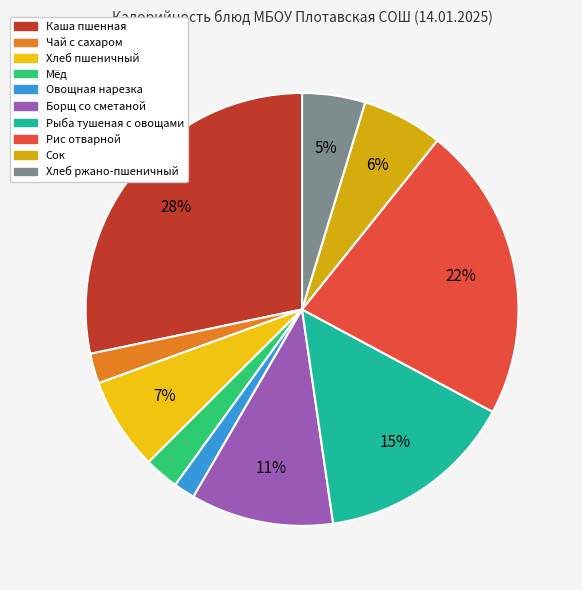

Is Каша пшенная the majority of the pie?

No